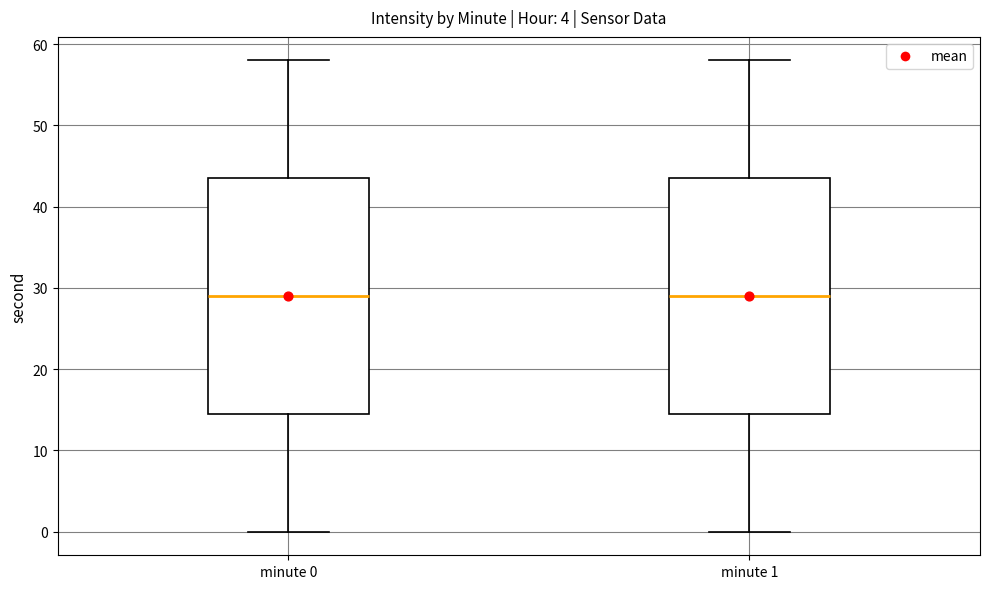

Reading left to right, read every box against the y-axis: the position of its median line, the range the box covers, and the ends of its whiskers. The values are not printed on the chart, so give them approximately, as read against the axis.

minute 0: median 29, box 15 to 44, whiskers 0 to 58
minute 1: median 29, box 15 to 44, whiskers 0 to 58